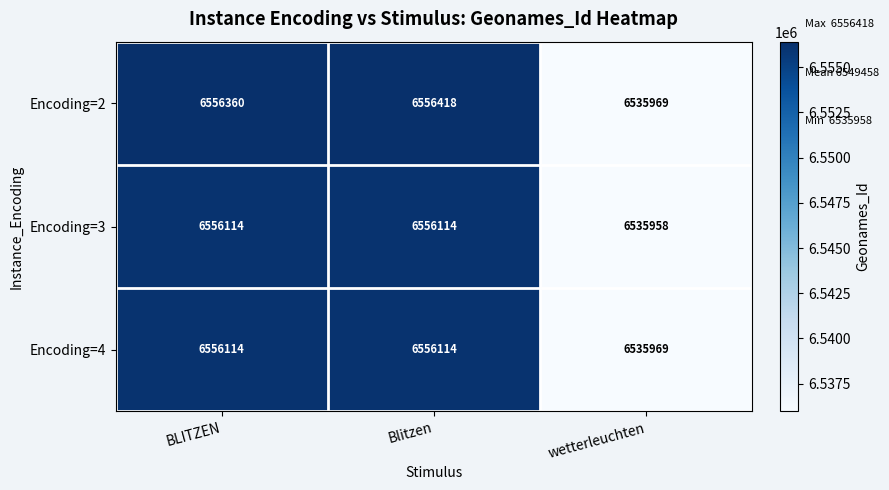

What value does the Encoding=3 series have at Blitzen?

6556114